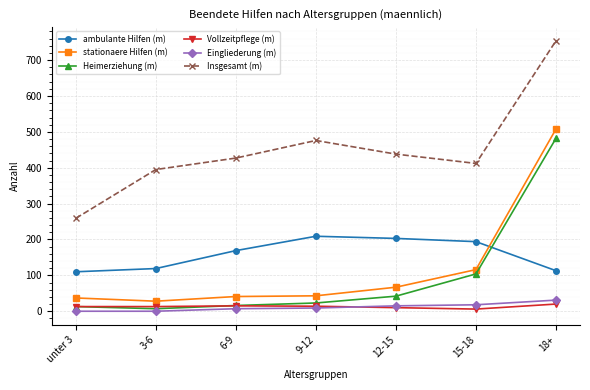

At which category does the chart reach its peak across all series?

18+